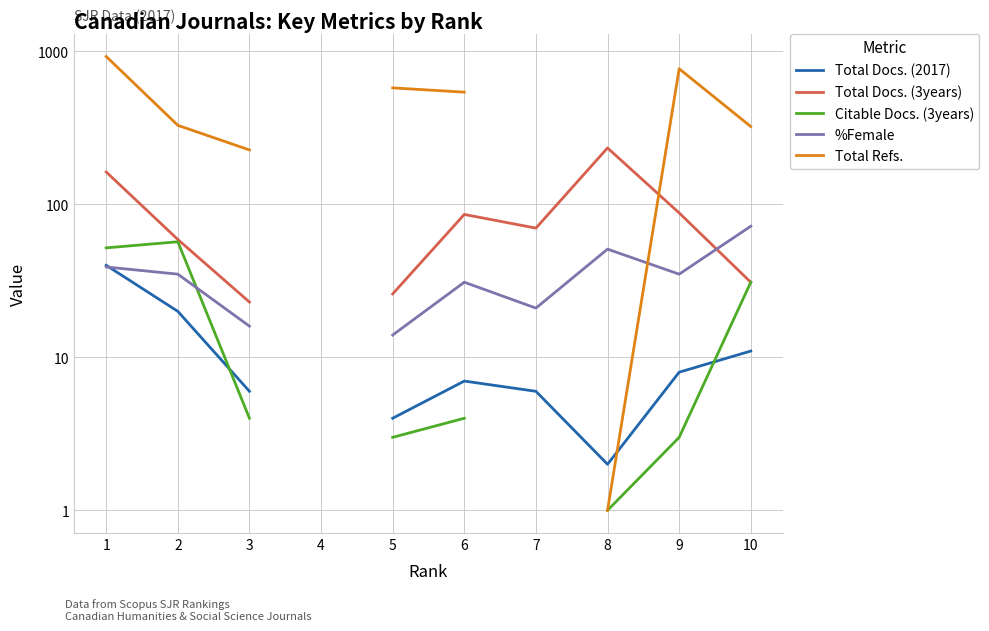

Which series has the largest range (max minus min)?

Total Refs.